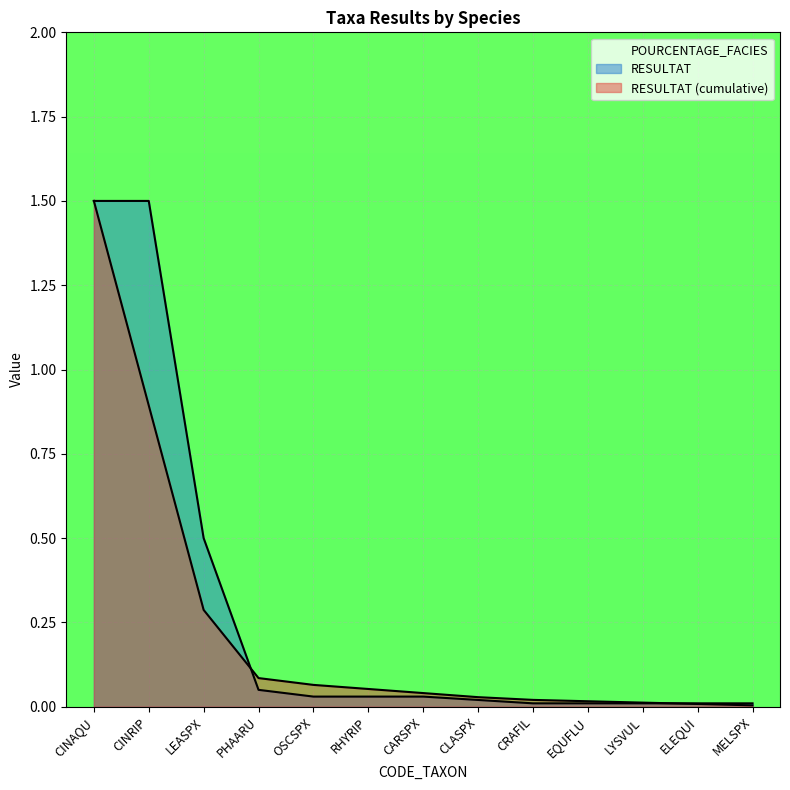

What position from the right is LEASPX?

11